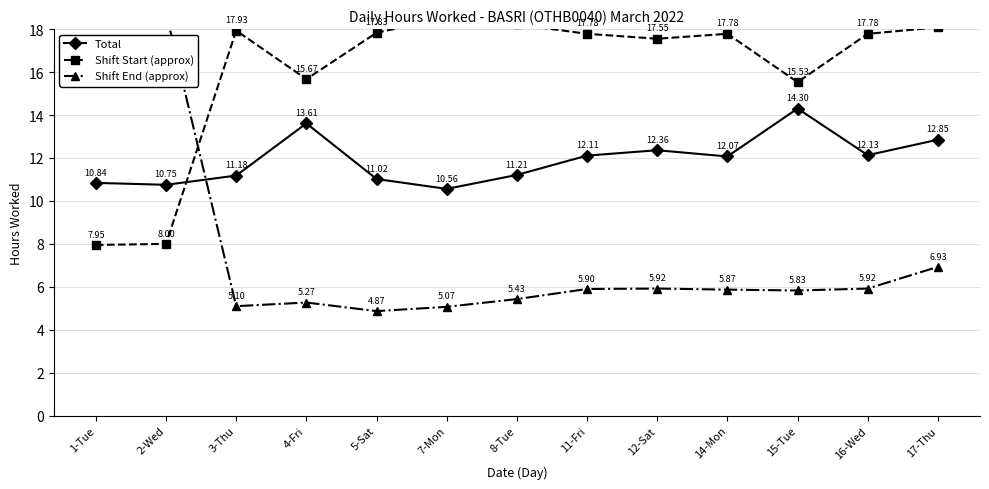

Where is the first local minimum for Total?

2-Wed